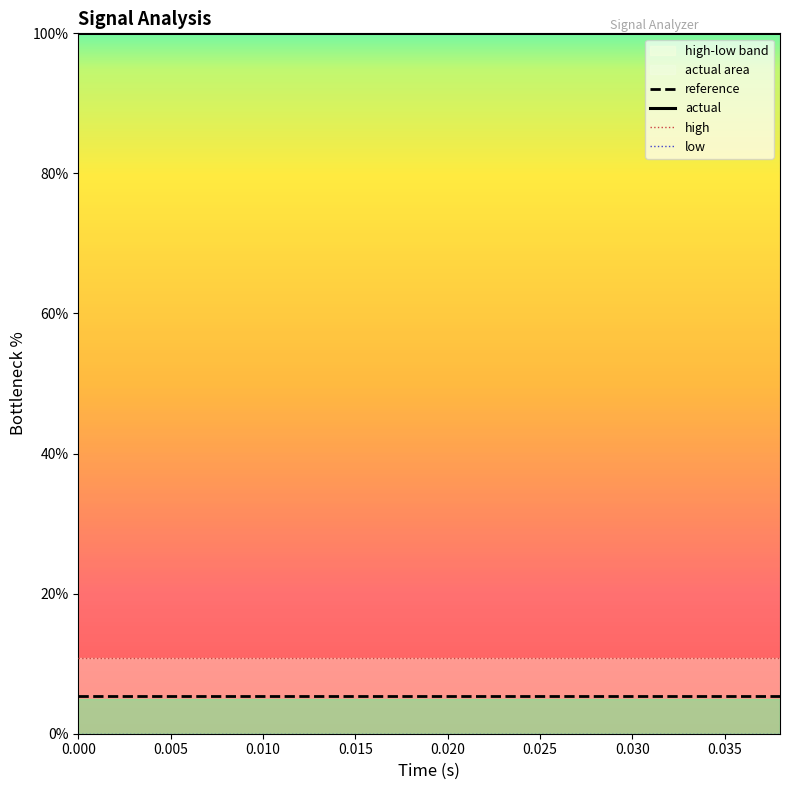

True or false: actual and reference intersect in this chart.

False